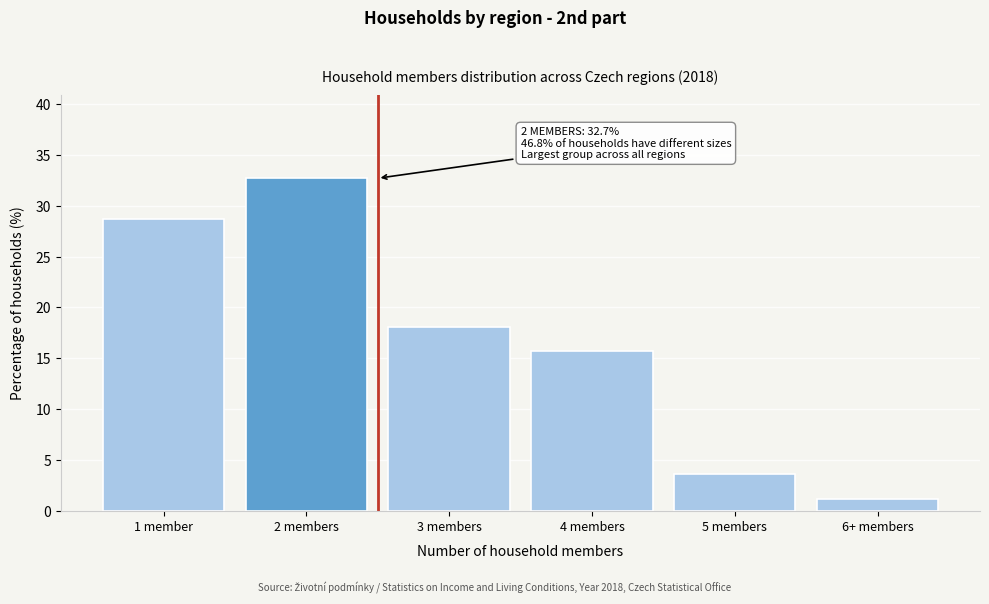

Reading left to right, transcribe all the data shown in this chart.

1 member=28.7	2 members=32.7	3 members=18.1	4 members=15.7	5 members=3.6	6+ members=1.1